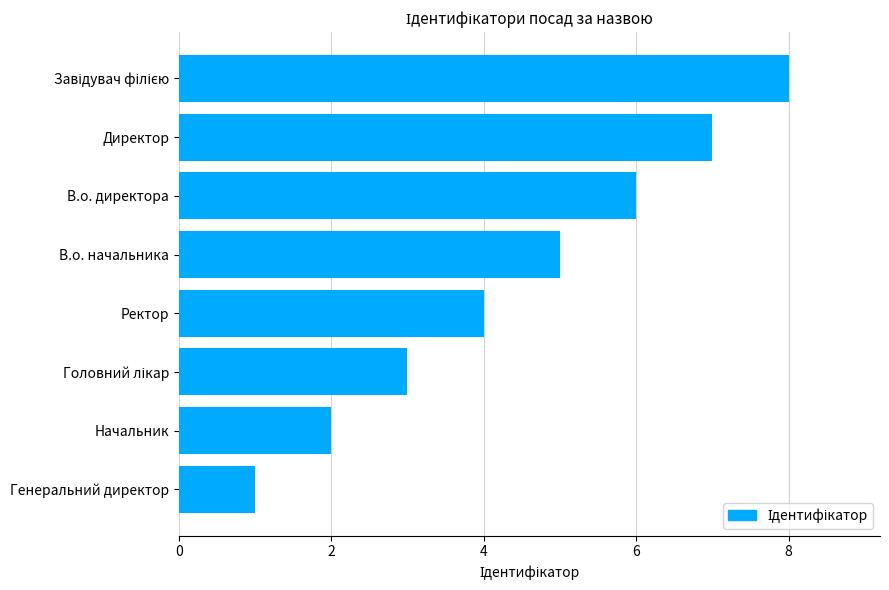

The chart shows a value of 2 at Начальник. True or false?

True